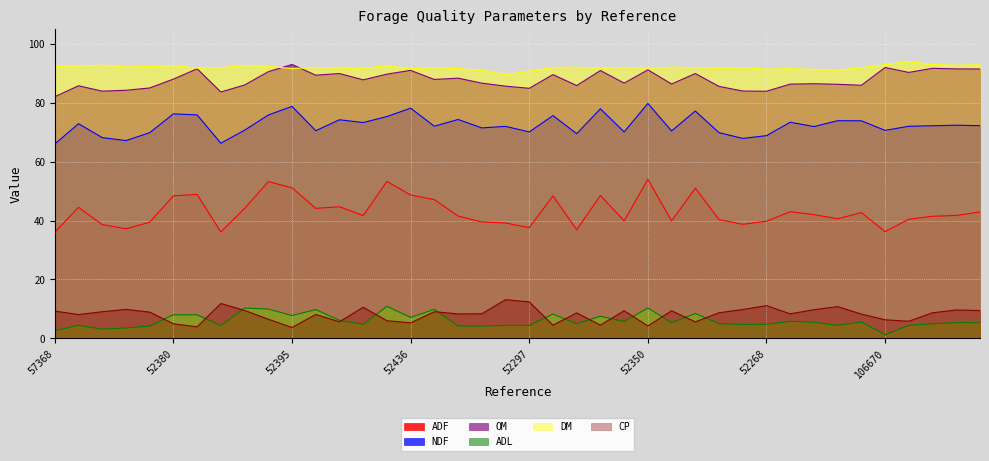

Which has a higher value, 52330 or 52397?

52330